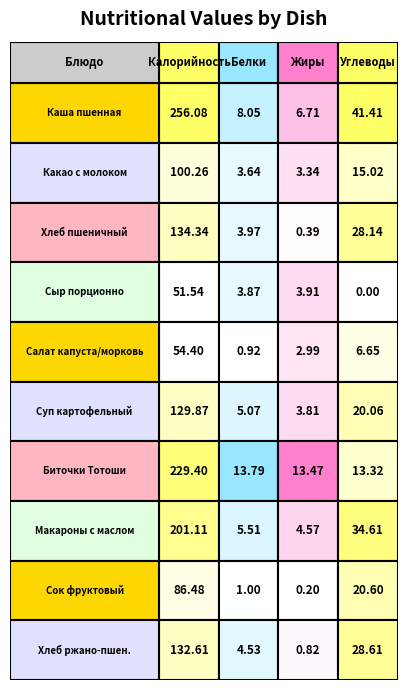

The Салат из белокочанной капусты и моркови series shows 1.3 at Хлеб пшеничный. True or false?

False